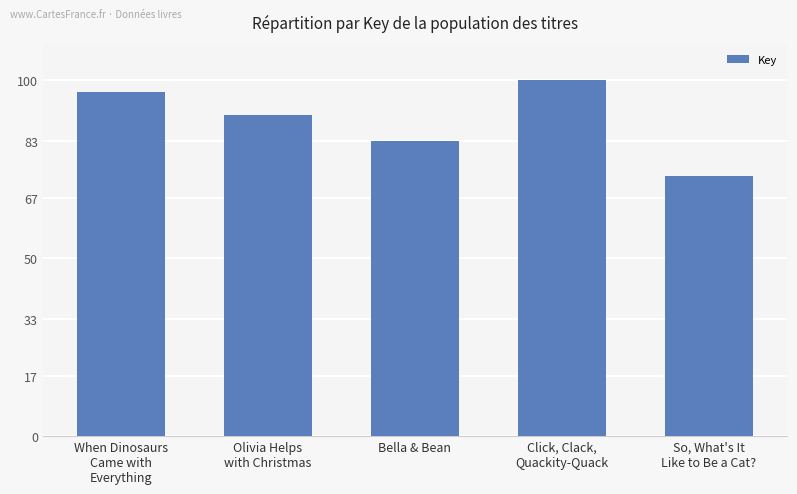

Between Bella & Bean and Olivia Helps
with Christmas, which is larger?

Olivia Helps
with Christmas